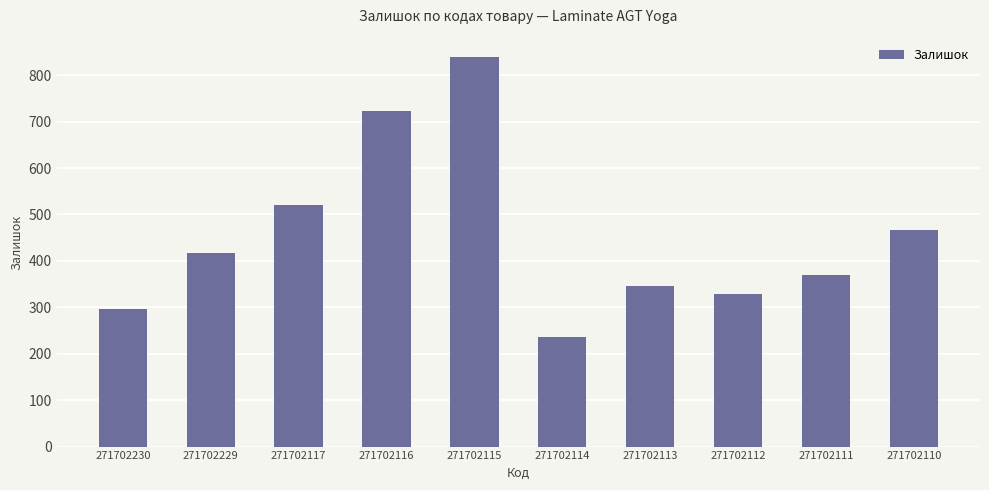

What is the maximum value shown in the chart?

839